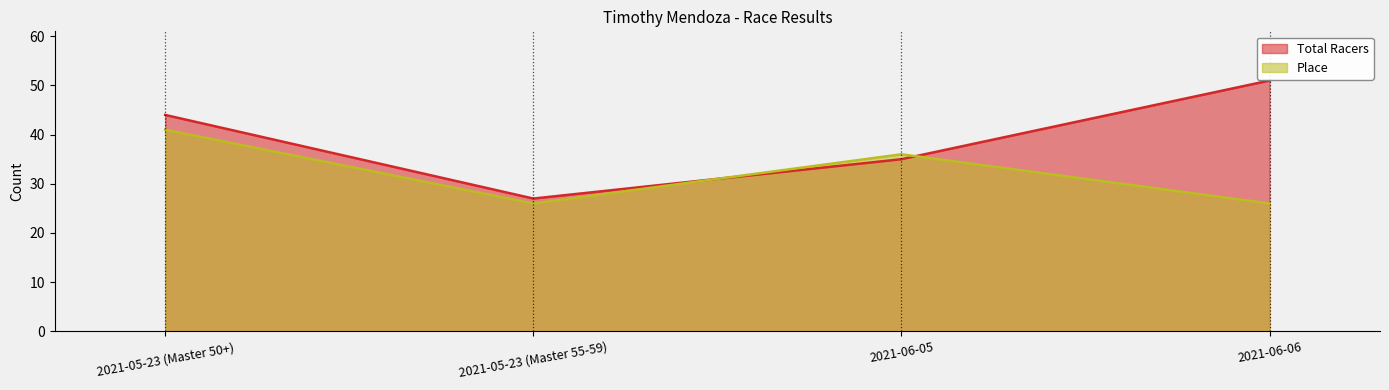

What is the lowest value of the Total Racers series?

27